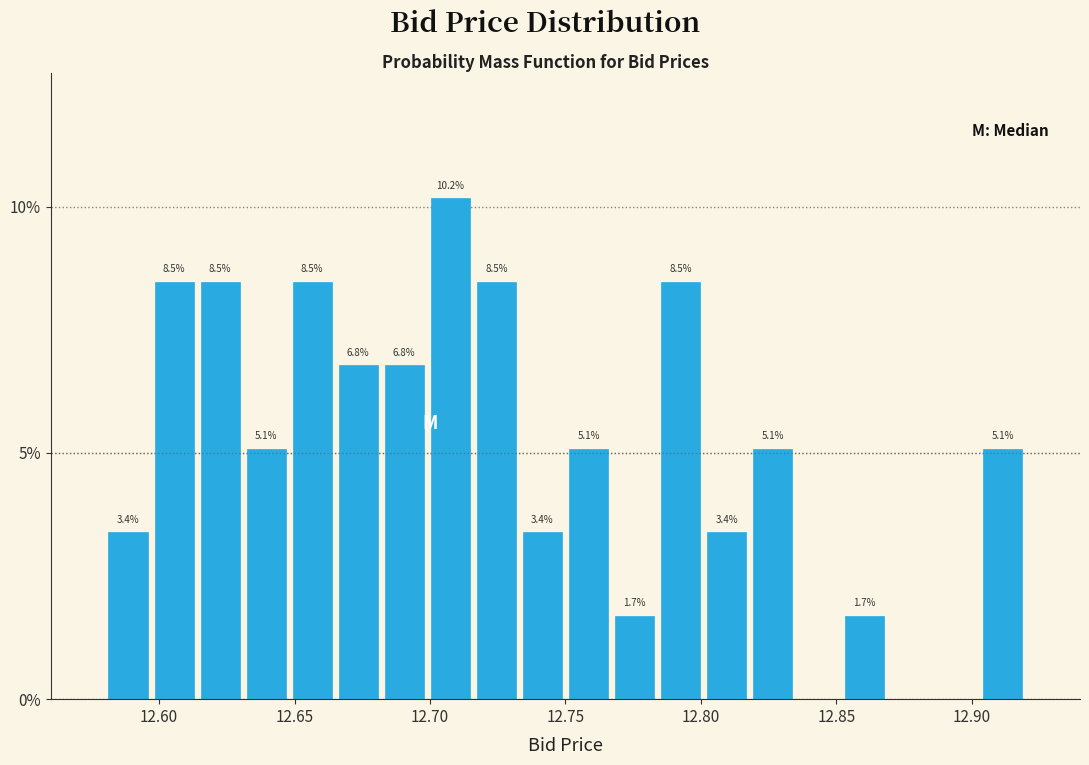

Around what value on the x-axis is the tallest bar? Give the approximate position of its centre, as read against the axis.

12.710